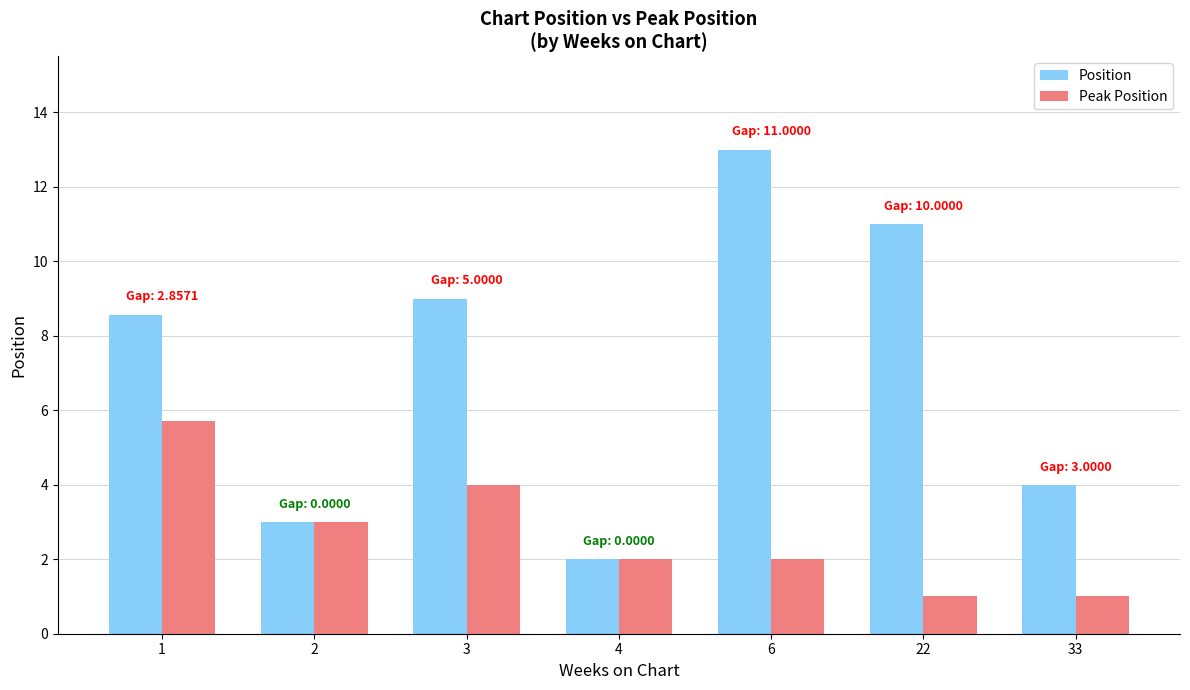

Rank the categories by Position value from lowest to highest.

4, 2, 33, 1, 3, 22, 6